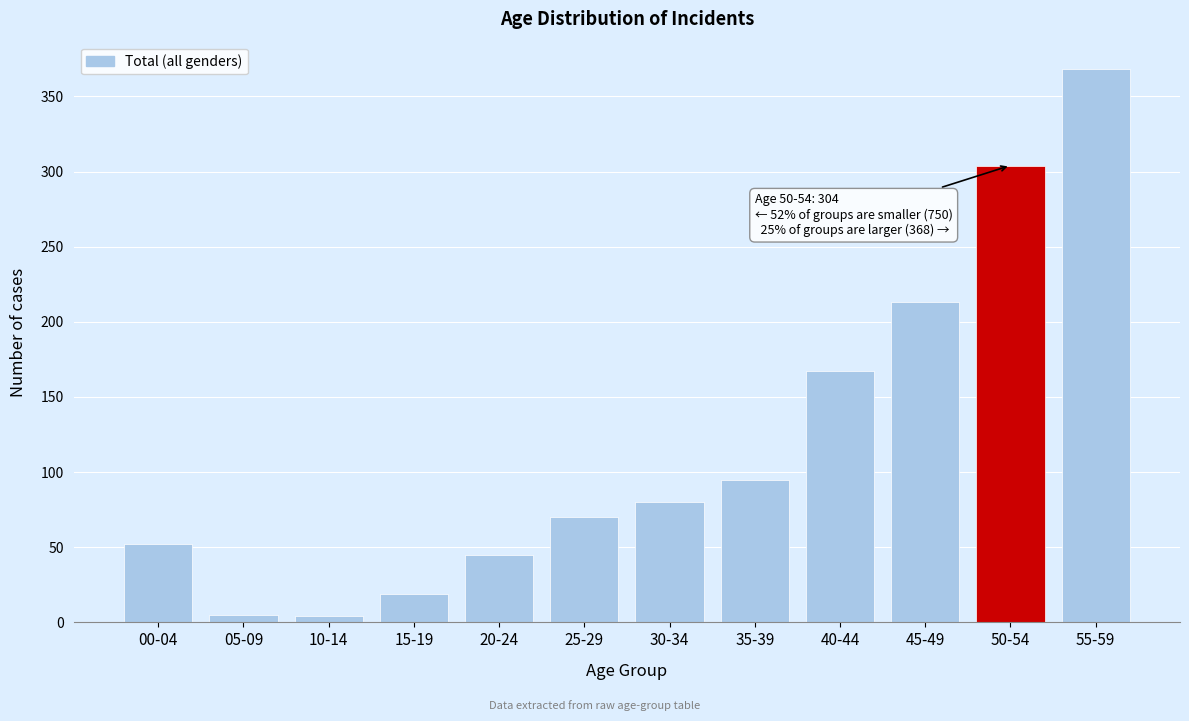

Between 15-19 and 50-54, which is larger?

50-54